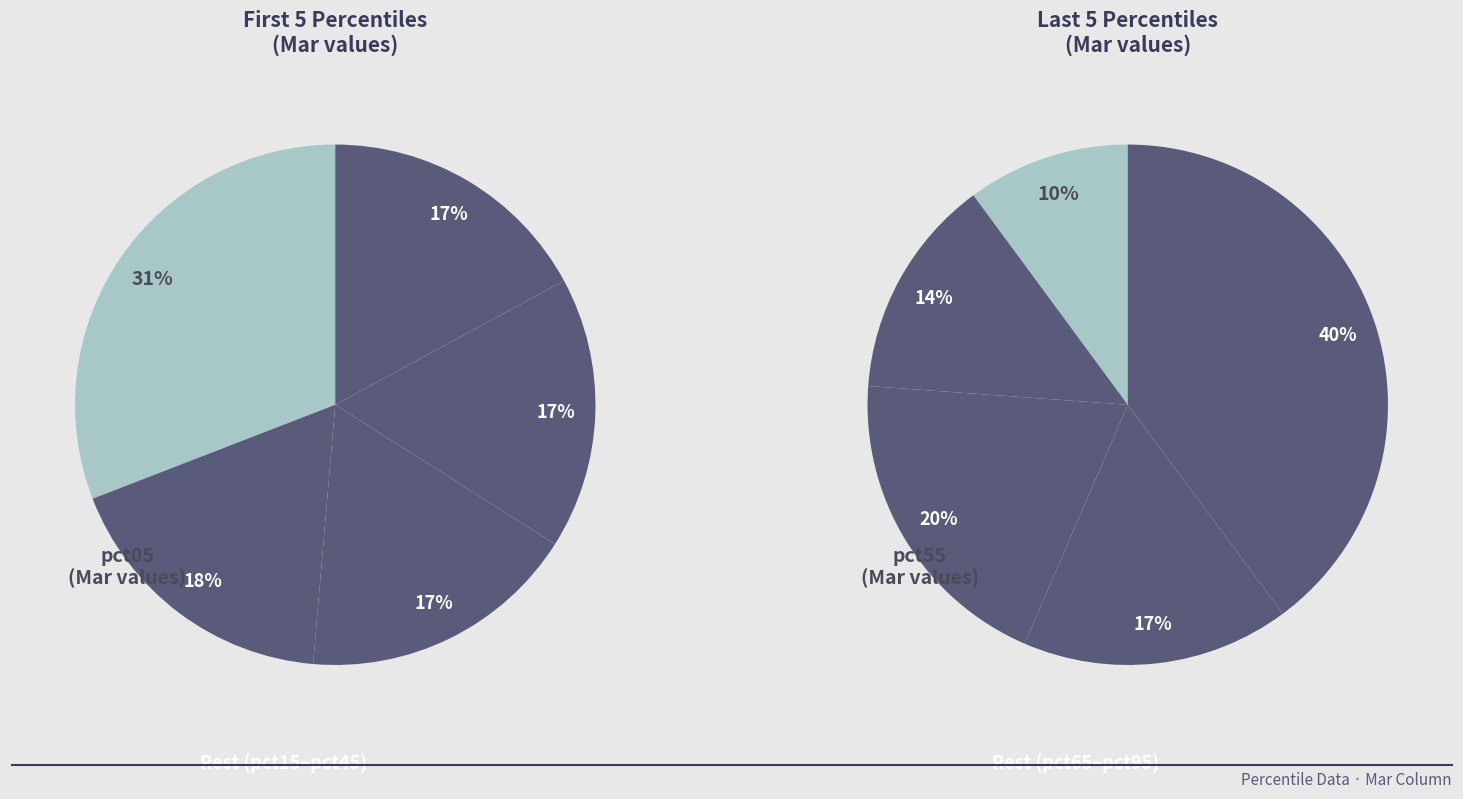

Is there any slice that represents more than half of the pie?

No